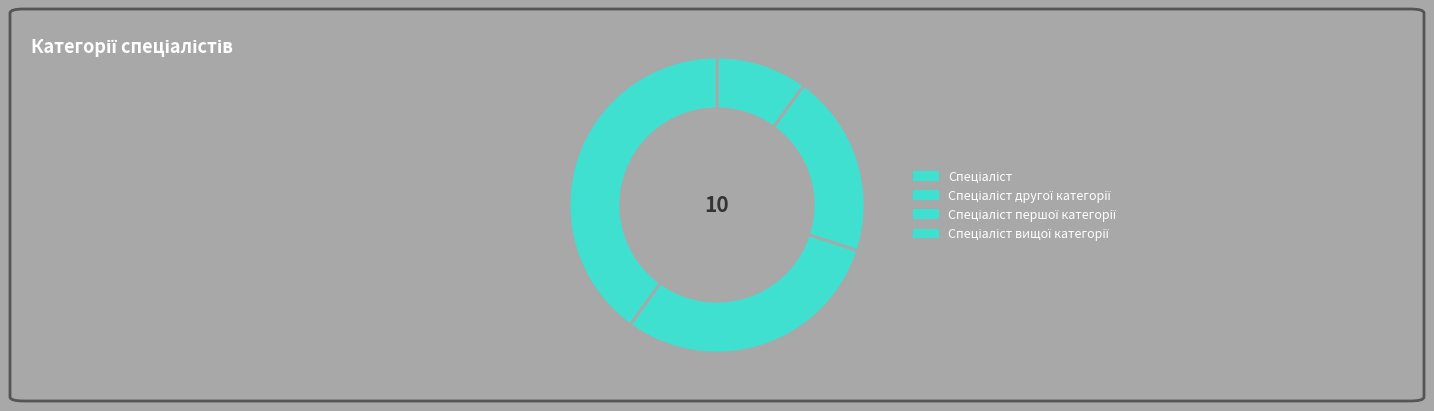

What is the total percentage of Спеціаліст вищої категорії and Спеціаліст першої категорії?

70.0%